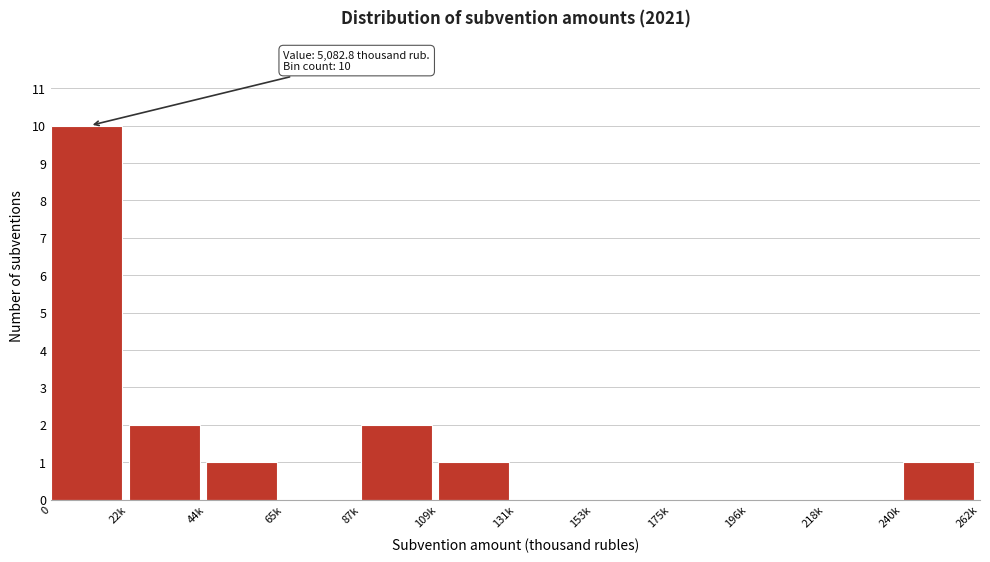

Reading right to left, list all the values displayed in this chart.

240k=1	218k=0	196k=0	175k=0	153k=0	131k=0	109k=1	87k=2	65k=0	44k=1	22k=2	0=10